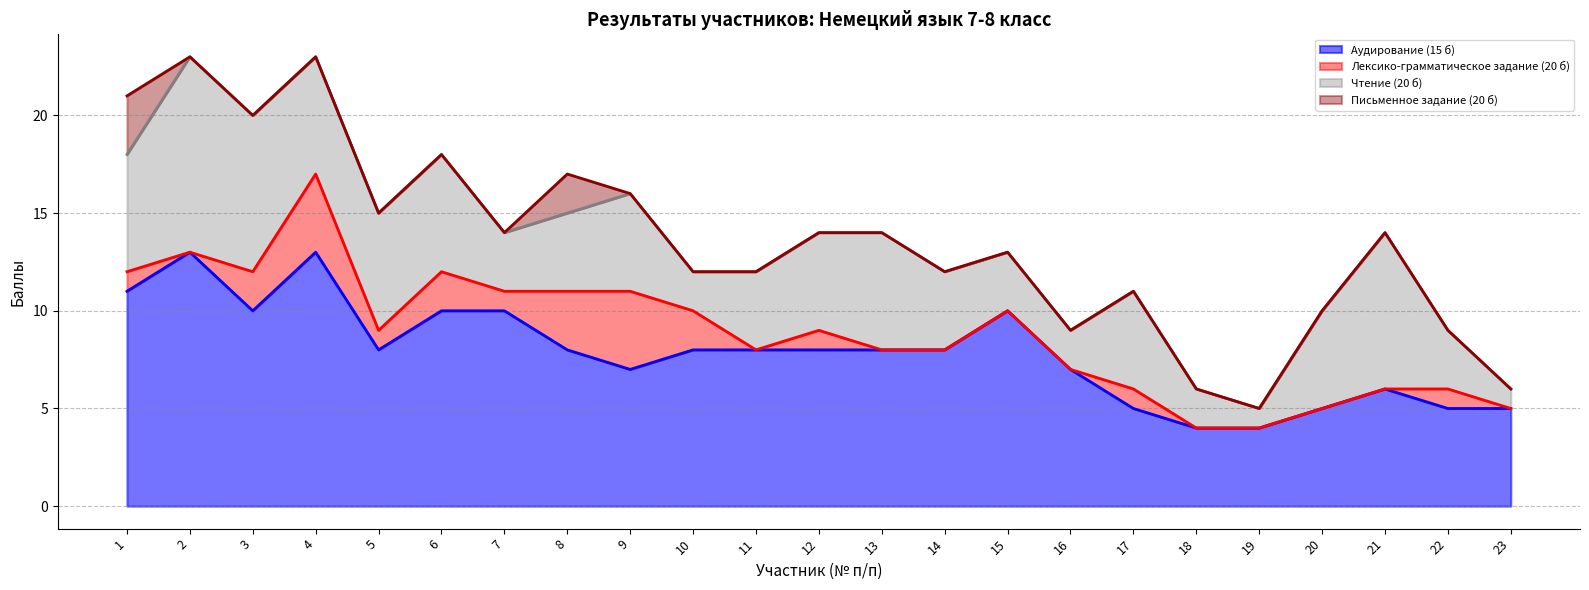

How many data points does each series have?

23